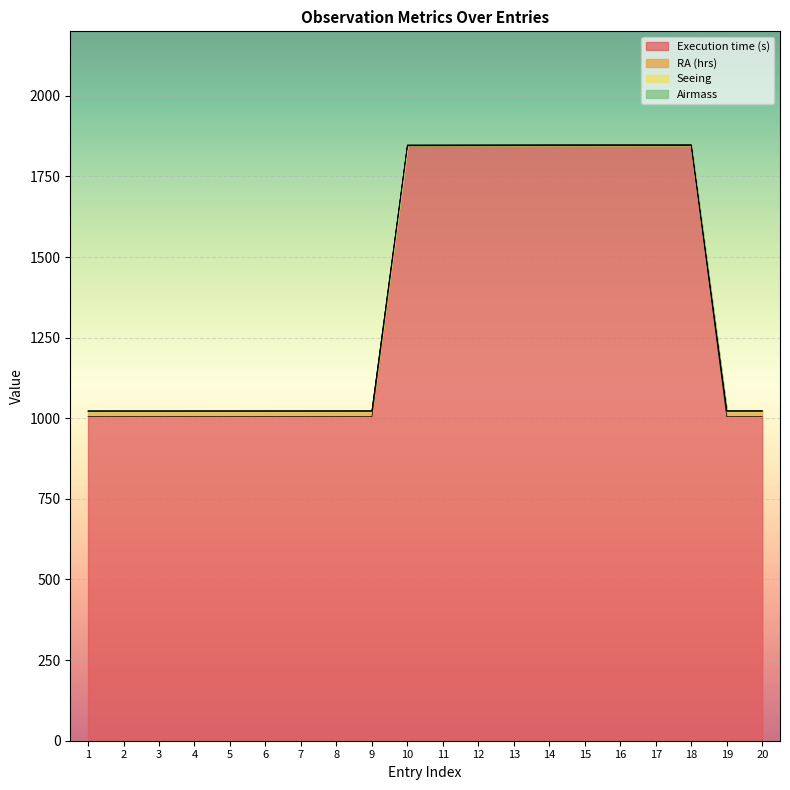

What is the minimum value for Execution time (s)?

1005.0